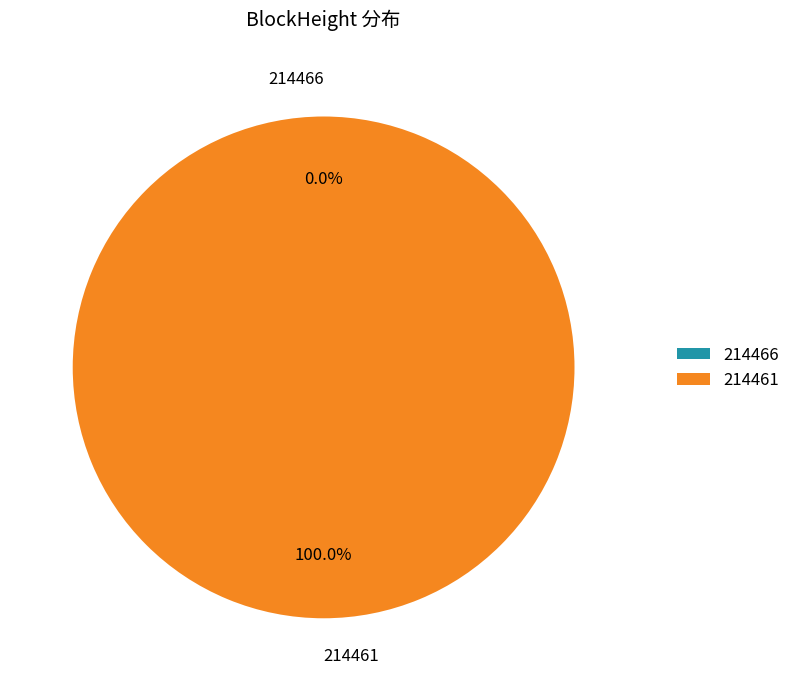

Do 214461 and 214466 together represent more than half of the pie?

Yes